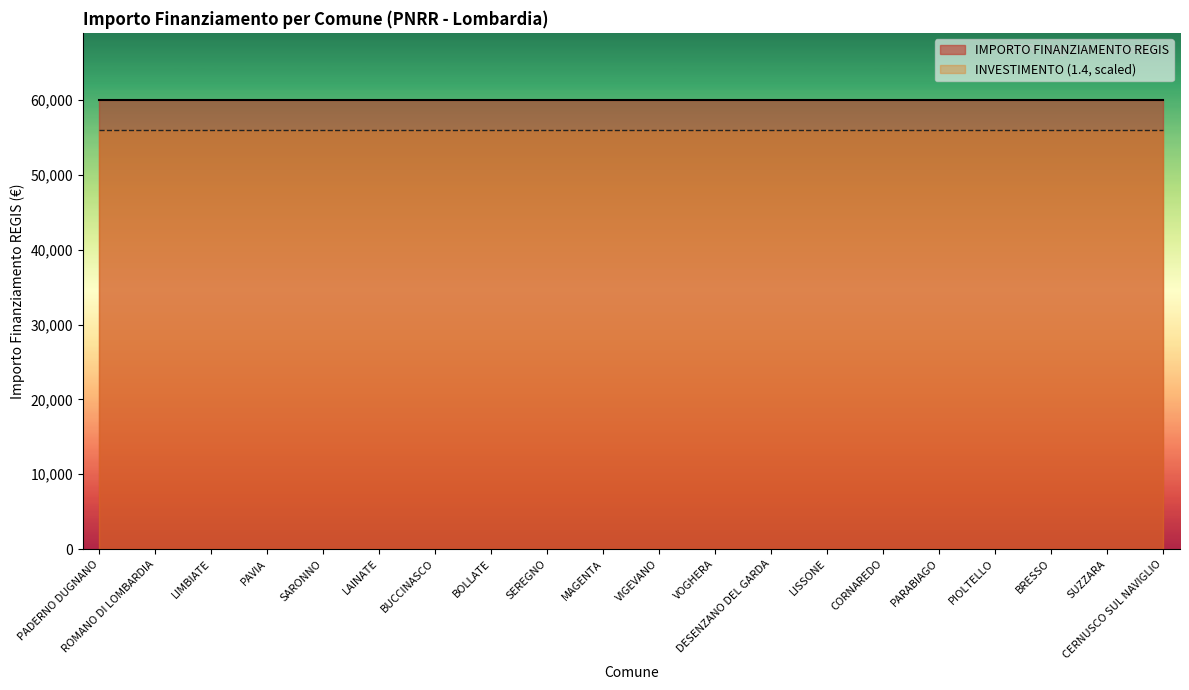

What is the label of the 2nd point from the right?

SUZZARA